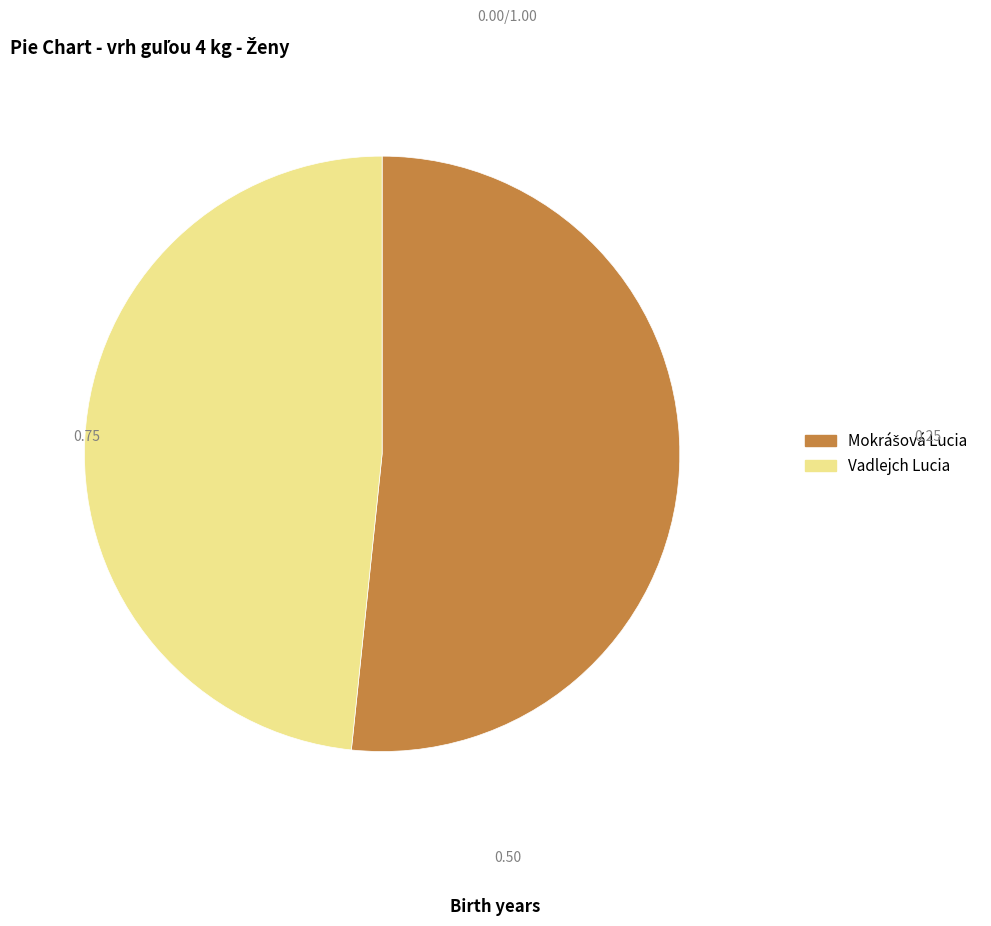

Is it true that Vadlejch Lucia is 63% of the pie?

False